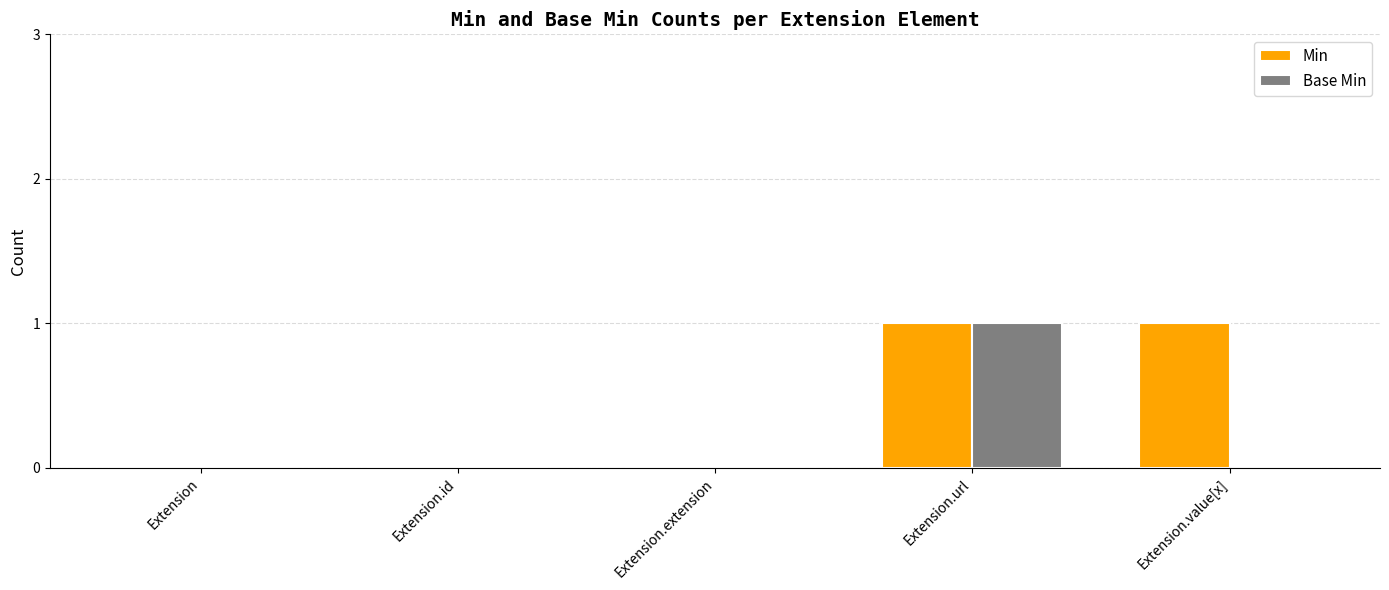

Between Extension and Extension.value[x], which series saw the biggest shift?

Min